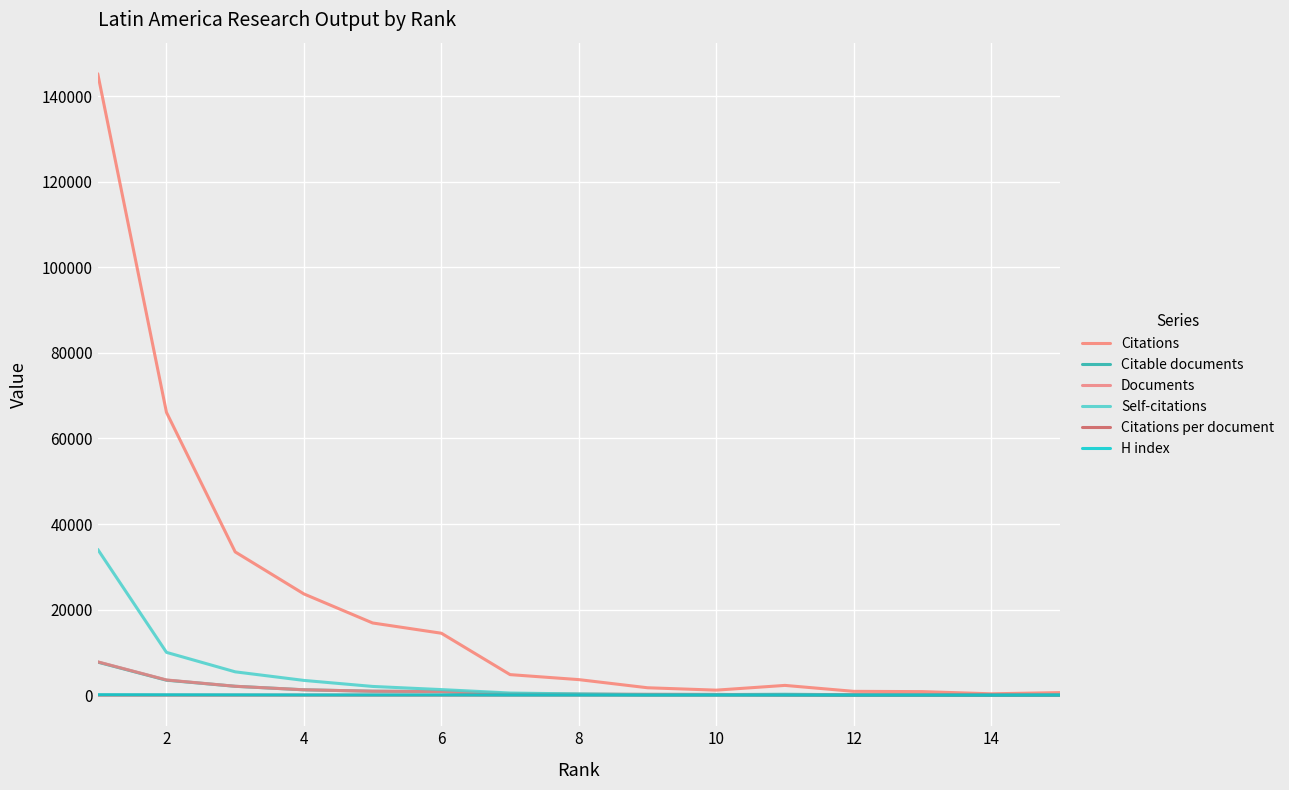

What is the average value of the Citable documents series?

1173.3